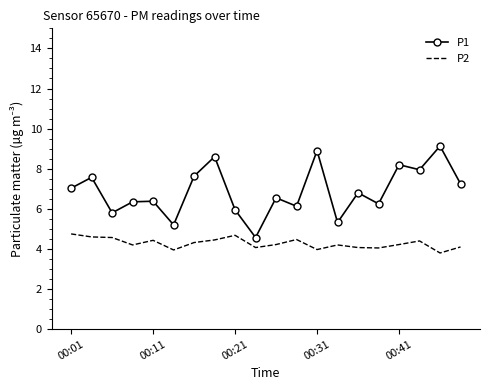

True or false: P2 and P1 cross at least once.

False